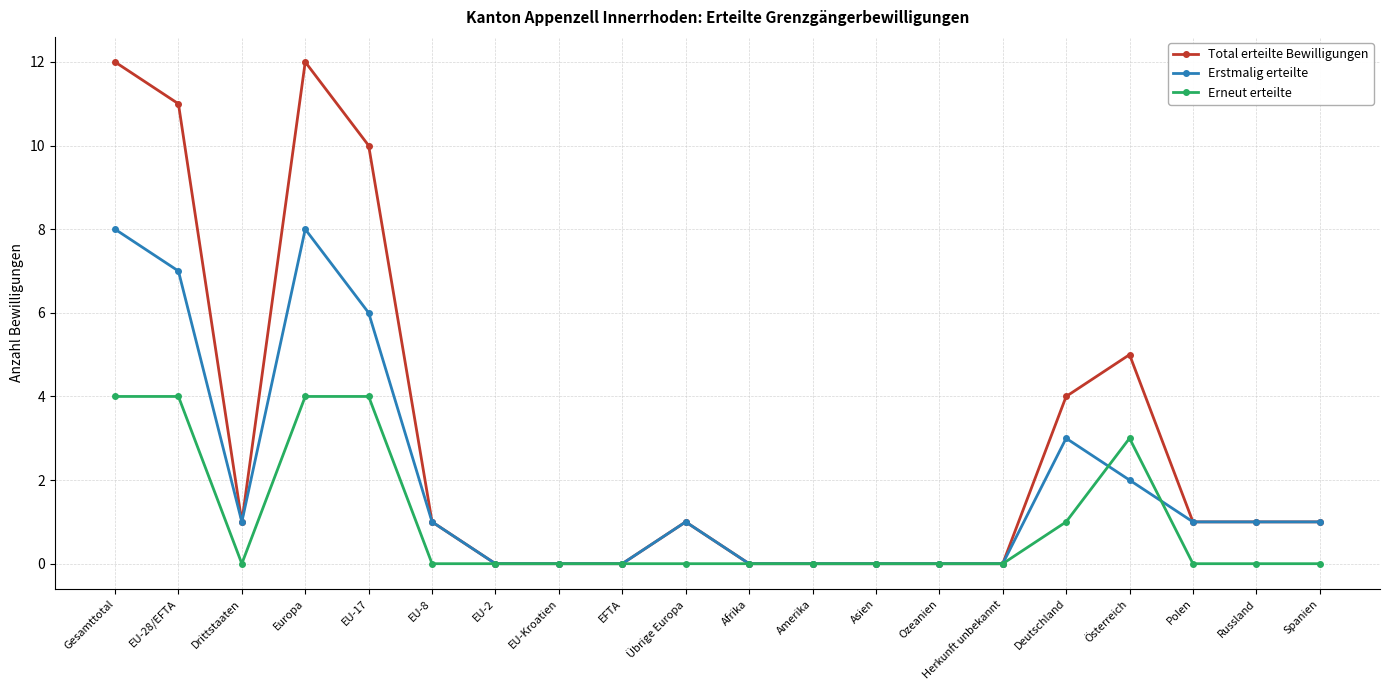

Does the chart have visible grid lines?

Yes